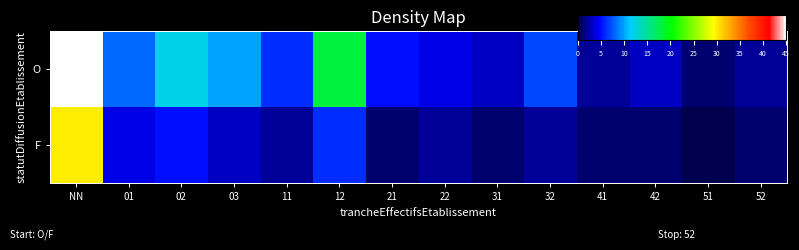

Reading left to right, extract all data points from this chart.

O: NN=45	01=8	02=12	03=10	11=6	12=18	21=5	22=4	31=3	32=7	41=2	42=3	51=1	52=2
F: NN=30	01=4	02=5	03=3	11=2	12=6	21=1	22=2	31=1	32=2	41=1	42=1	51=0	52=1